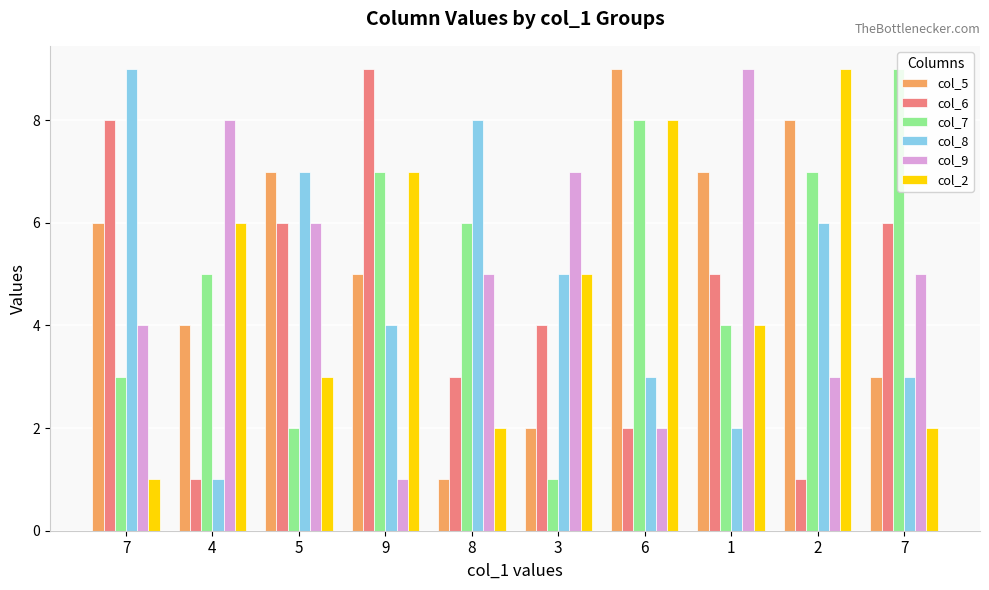

What are all the series names shown in the legend?

col_5, col_6, col_7, col_8, col_9, col_2